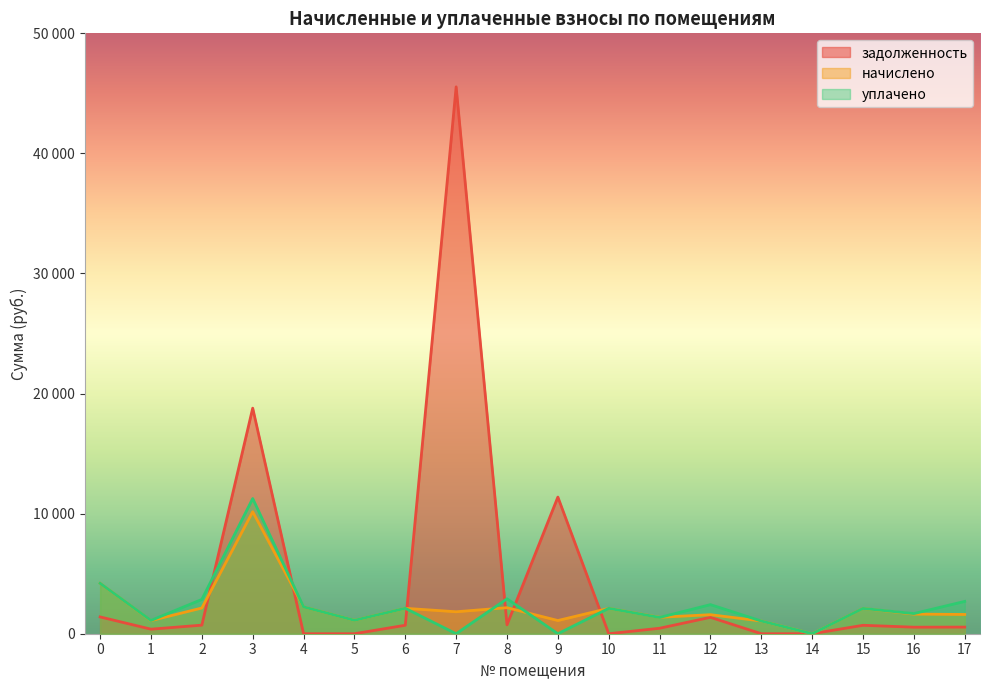

Where do задолженность and начислено first cross each other?

2 and 3